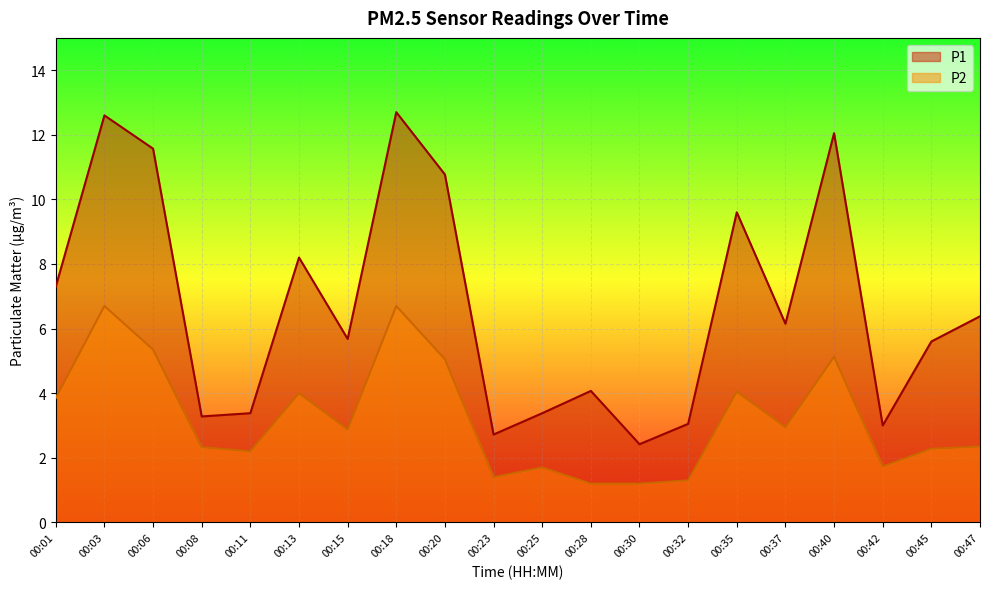

What is the sum of all P1 values?

133.9